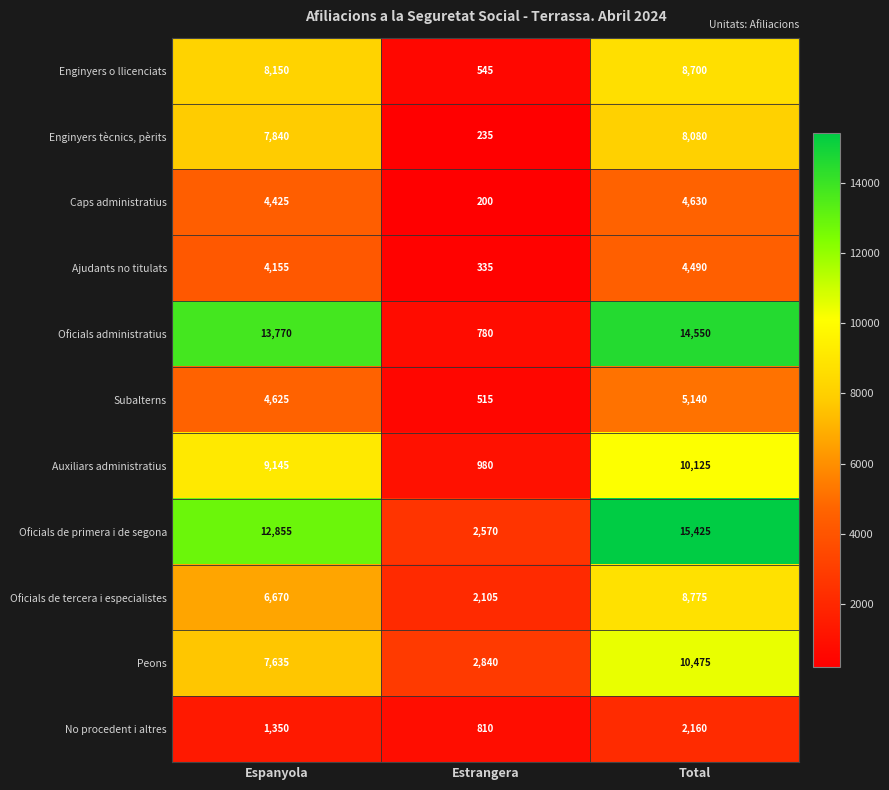

How many series are shown in this chart?

11